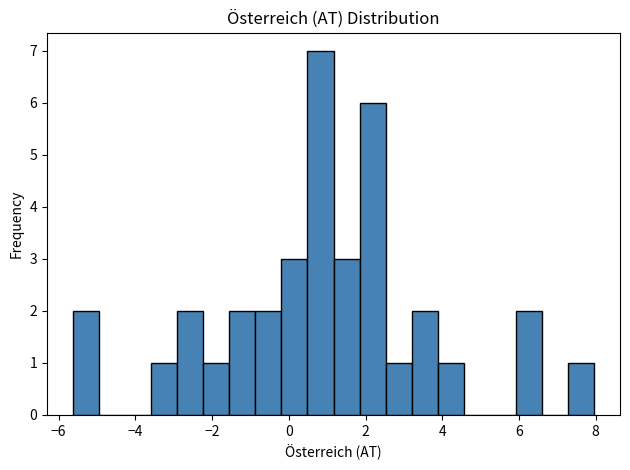

Around what value on the x-axis is the tallest bar? Give the approximate position of its centre, as read against the axis.

0.8